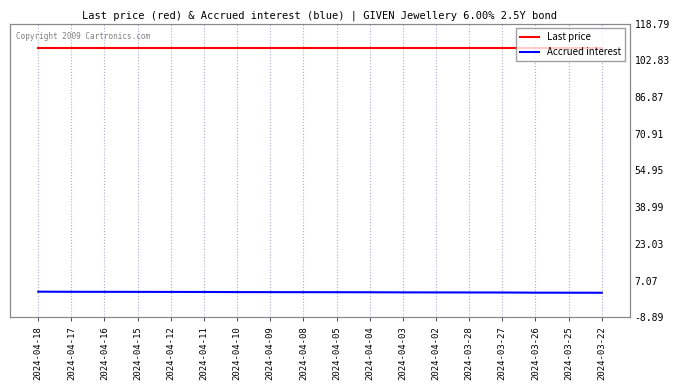

What is the spread (max minus min) of values at 2024-04-12?

97.9